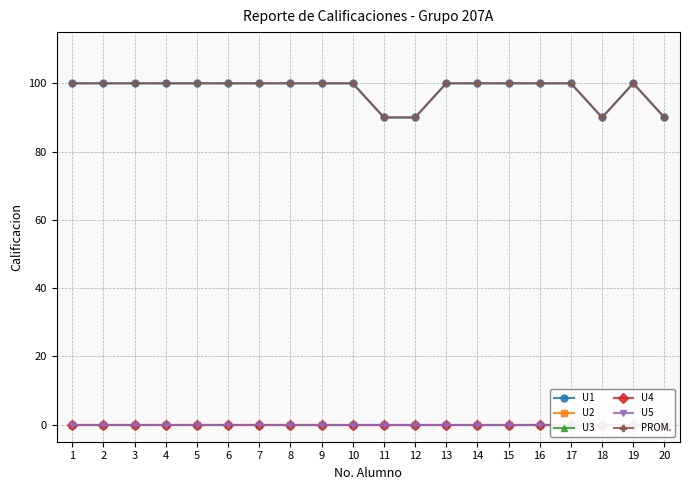

At which label does PROM. reach its peak?

1